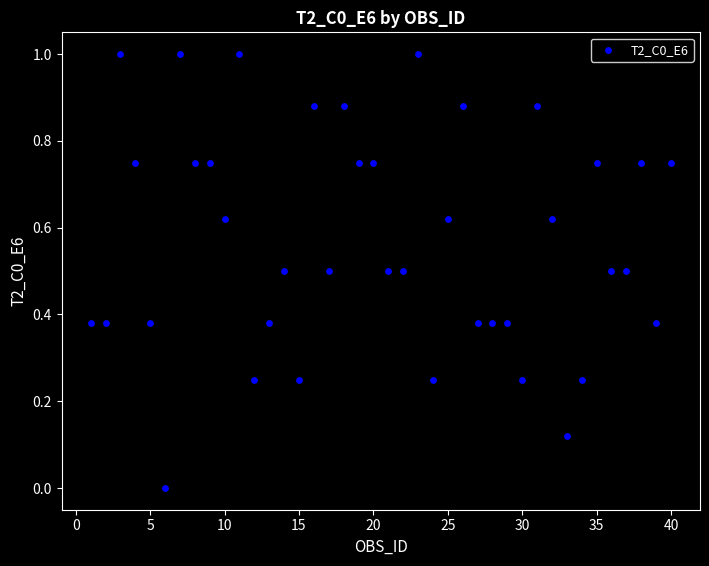

What is the range of X values (max minus min)?

39.0